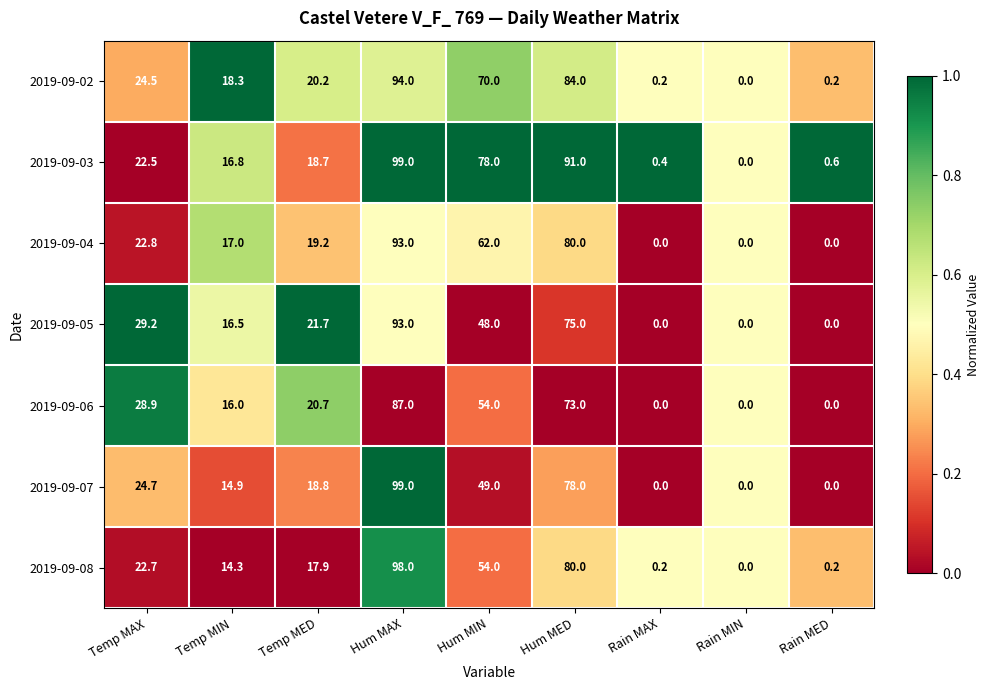

What is the total value across all series at Rain MED?

1.0